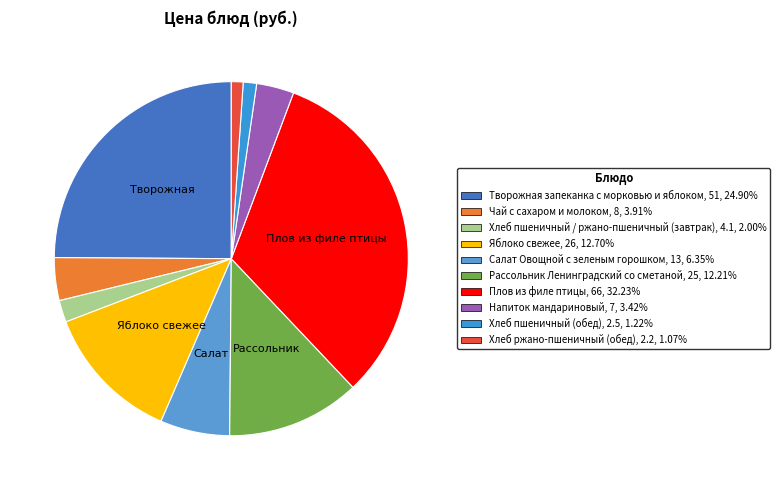

Count the number of slices in the pie.

10